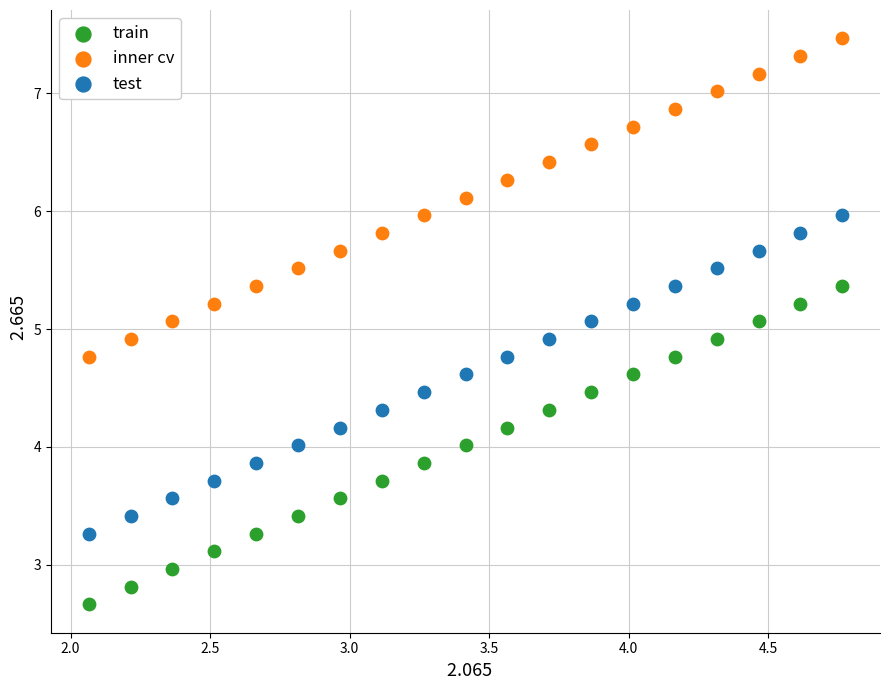

What is the X range (max minus min) for the scatter plot?

2.7